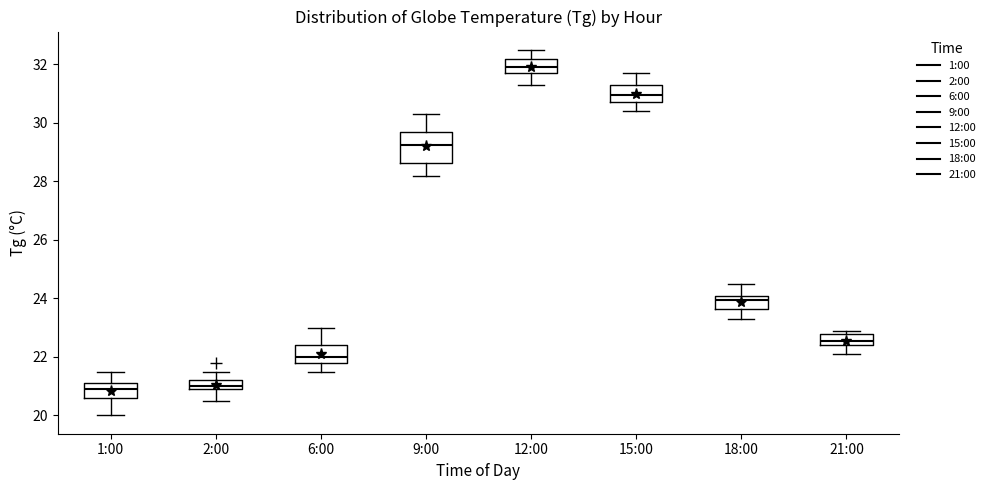

Where does the lower whisker of the box for 21:00 end on the y-axis? The values are not printed on the chart, so give them approximately, as read against the axis.

22.2